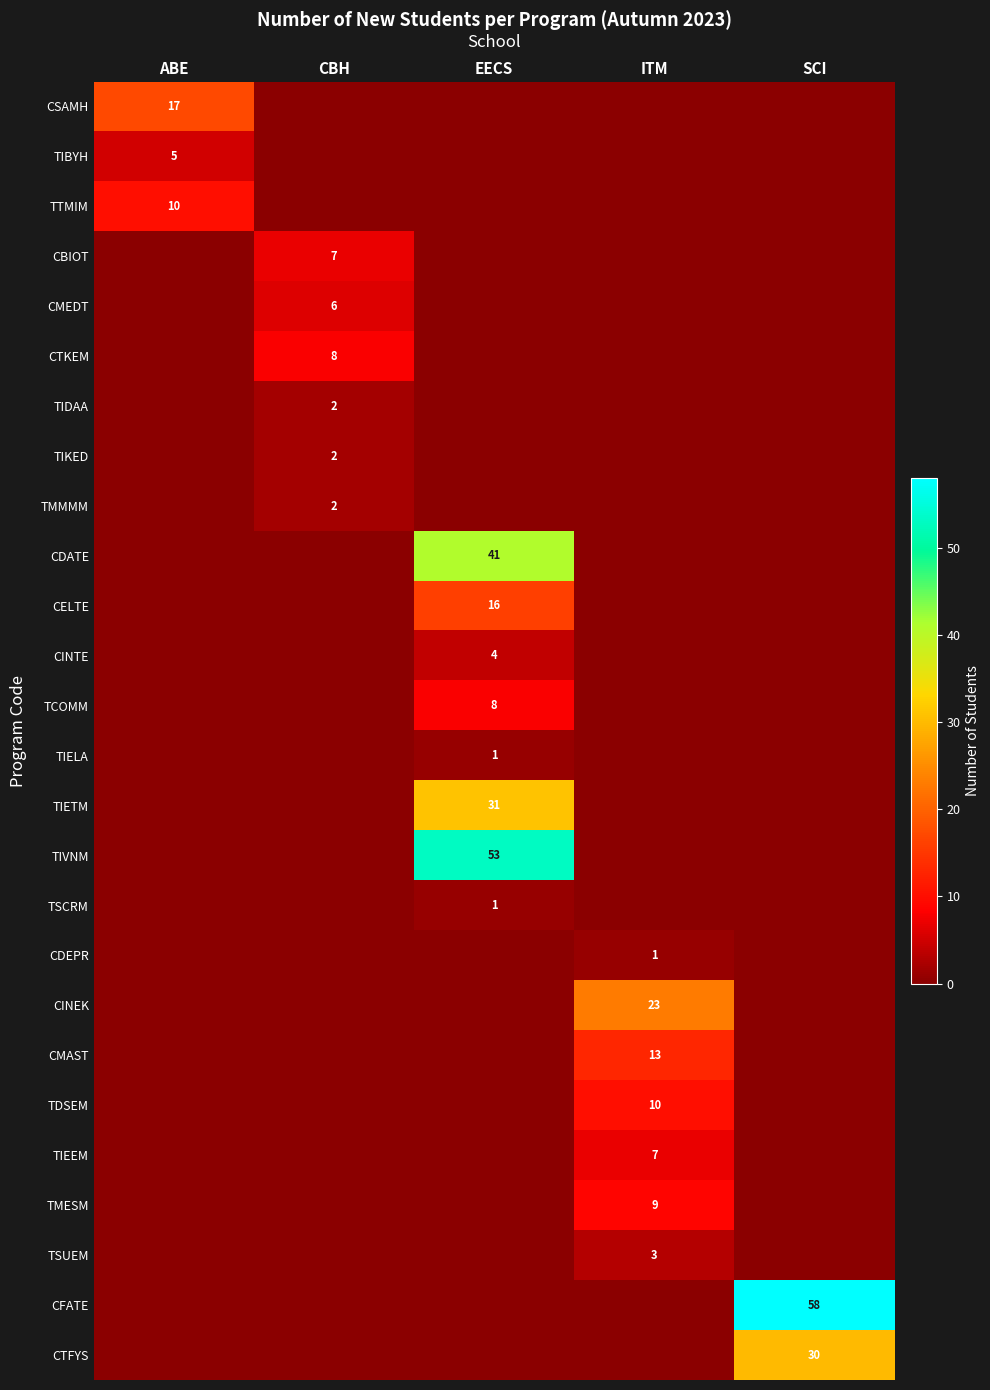

Which series has the largest range (max minus min)?

CFATE